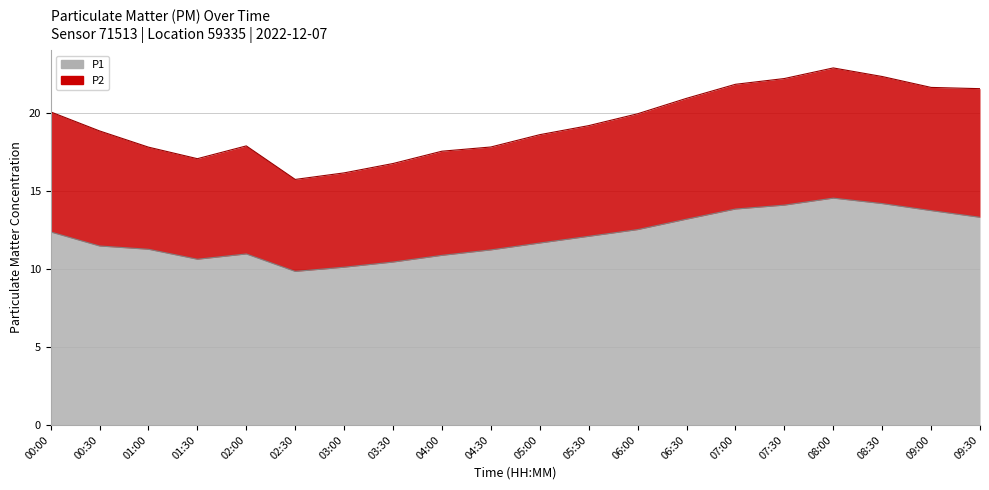

At which category is the sum across all series the highest?

08:00